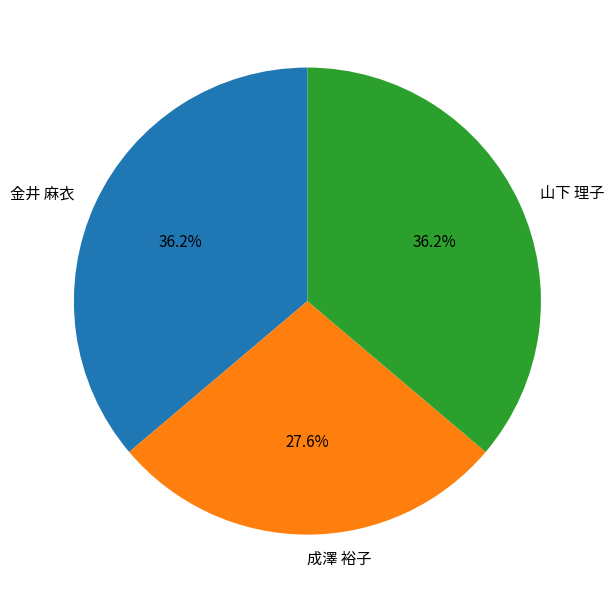

Does 山下 理子 represent more than half of the total?

No